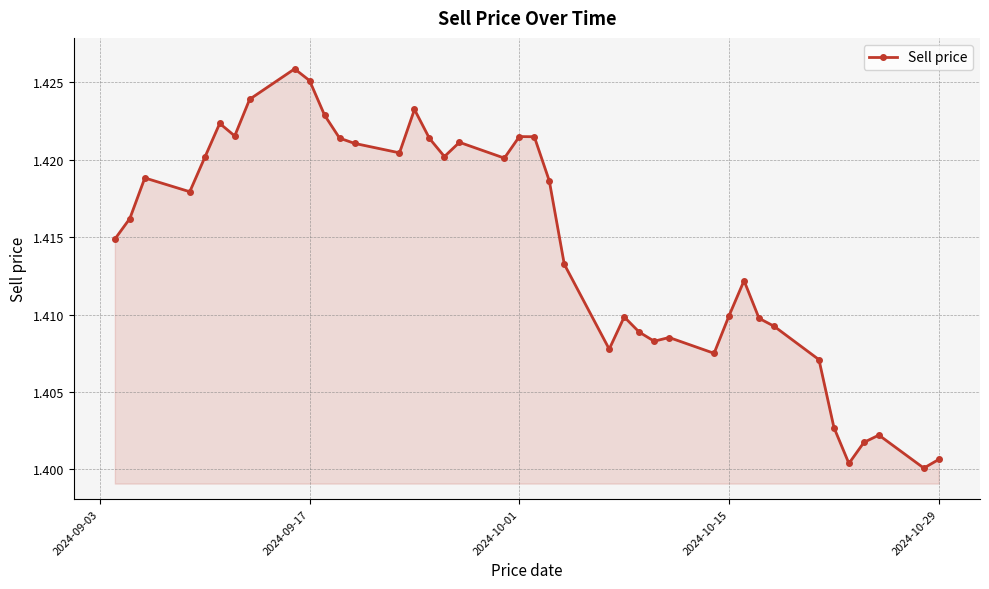

True or false: the data has more than 2 interior local peaks.

True